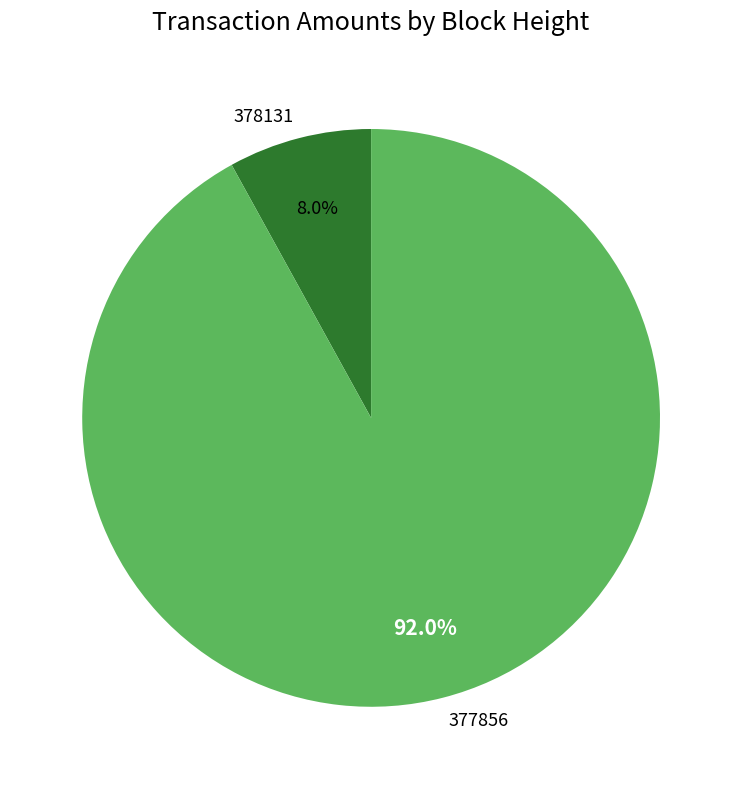

Is there a majority slice in this chart?

Yes